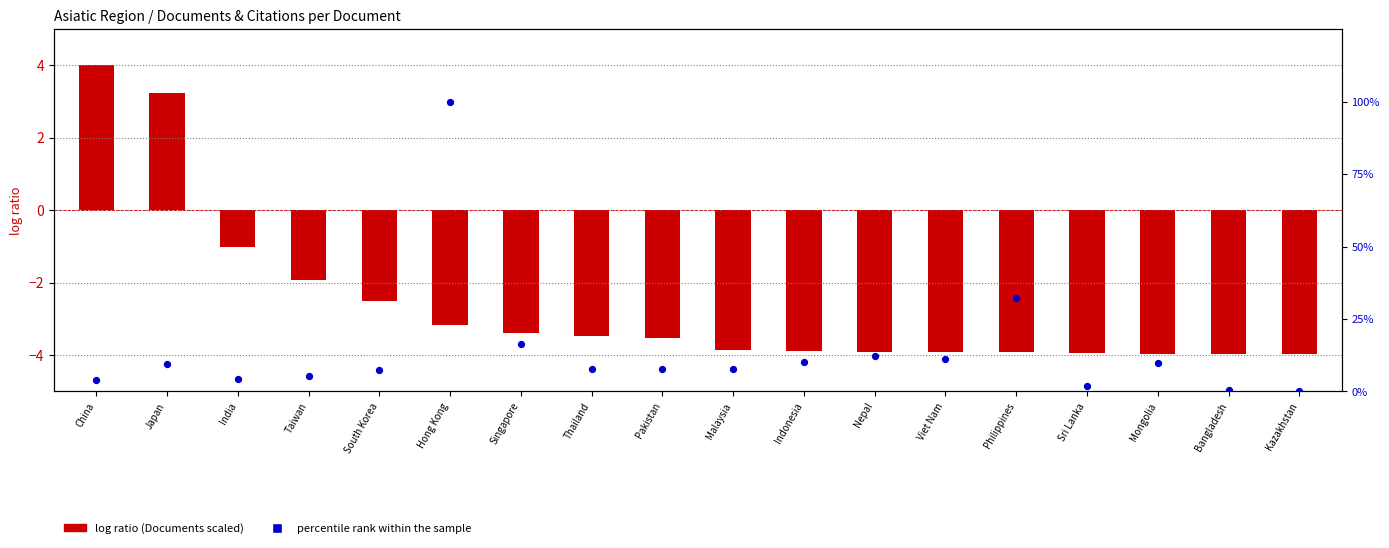

What are all the series names shown in the legend?

log ratio (Documents scaled), percentile rank within the sample